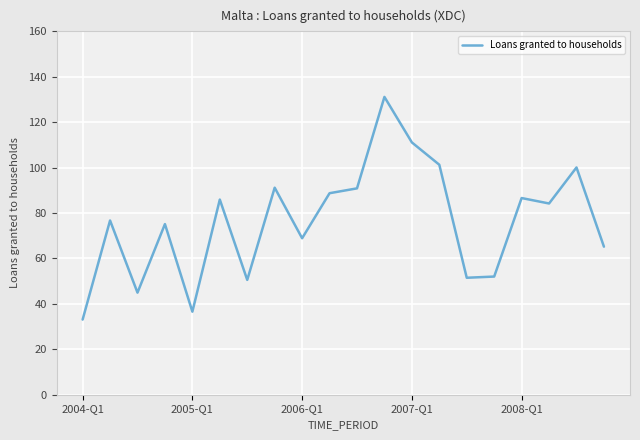

What is the maximum value shown in the chart?

131.1